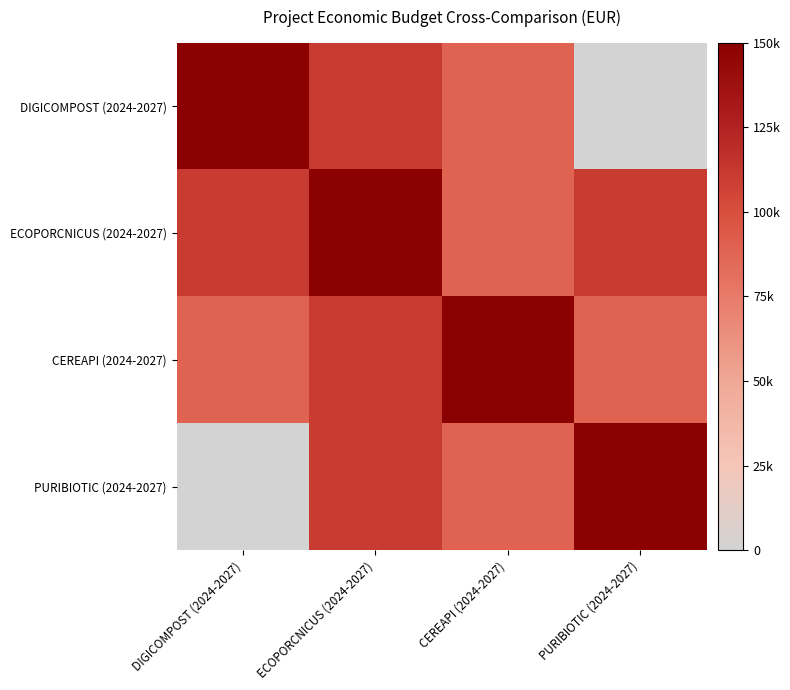

At how many categories does at least one series exceed 31209?

4